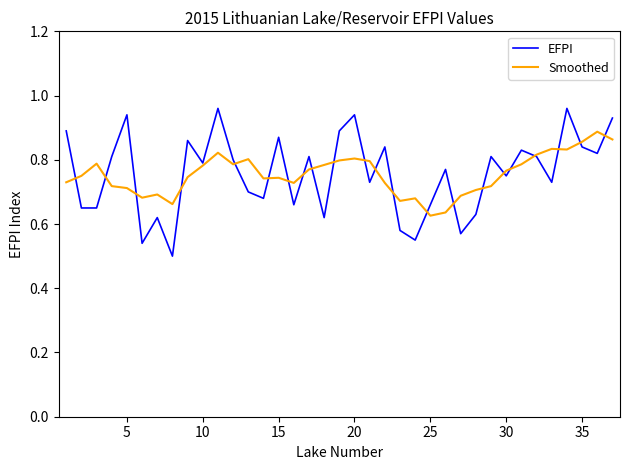

List the series in order of their peak value, lowest first.

Smoothed, EFPI